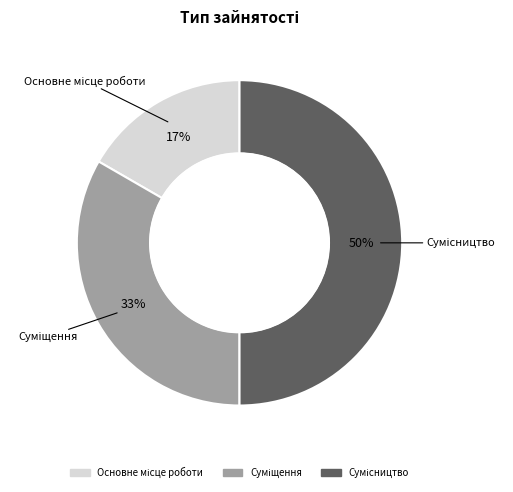

To the nearest percent, what is the average slice percentage?

33%